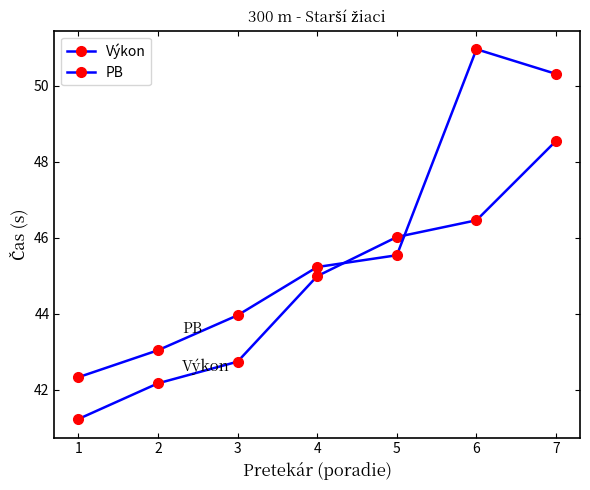

Between 2 and 5, which series saw the biggest shift?

Výkon